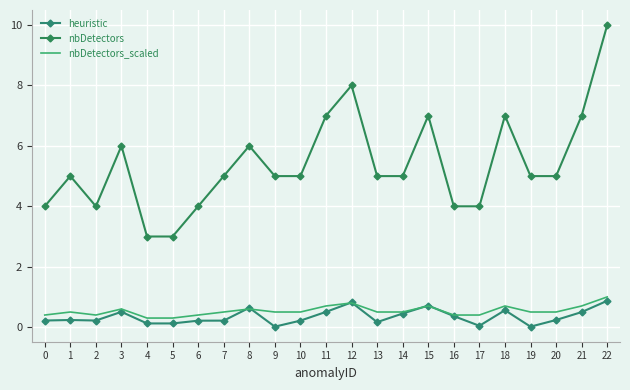

At which category is the sum across all series the highest?

22